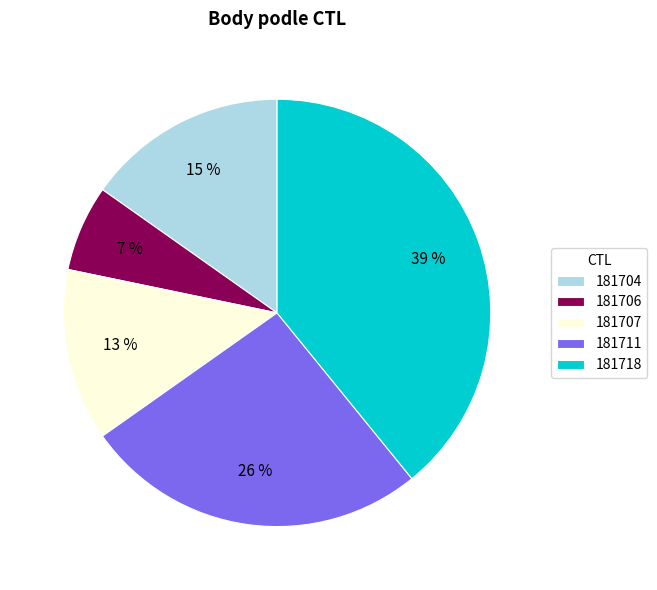

To the nearest percent, what is the average slice percentage?

20%